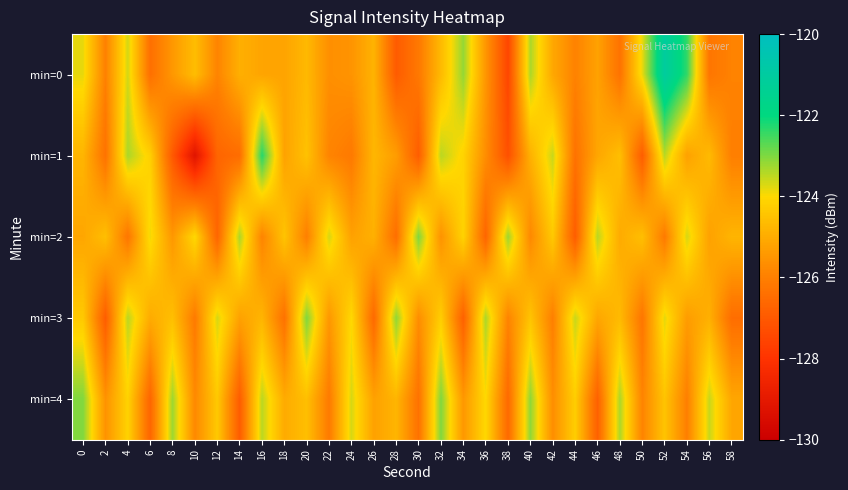

Which series changed the most between 10 and 16?

min=1